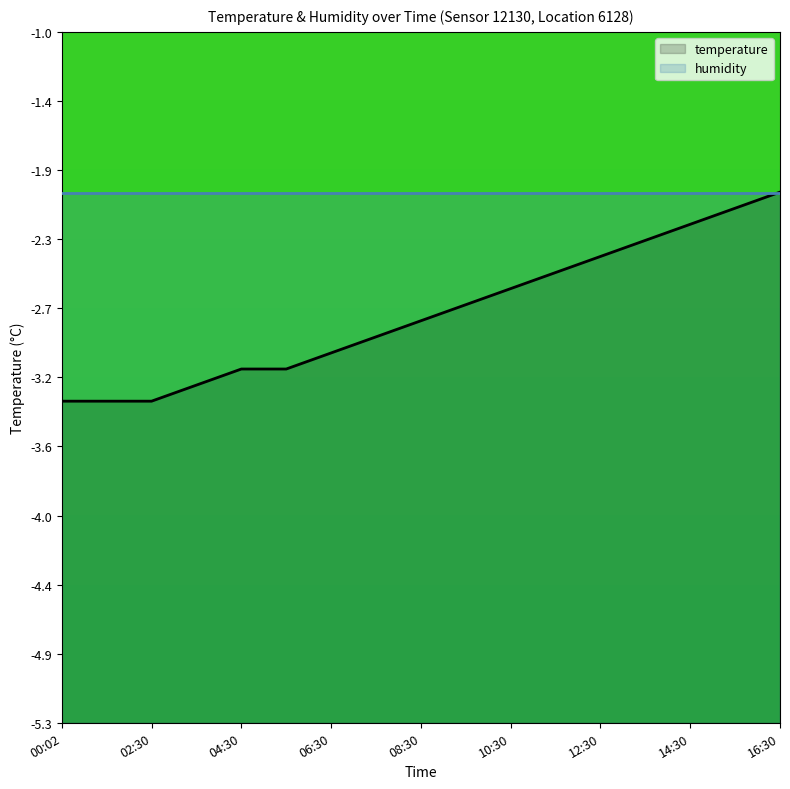

At which category does the chart reach its minimum across all series?

00:02